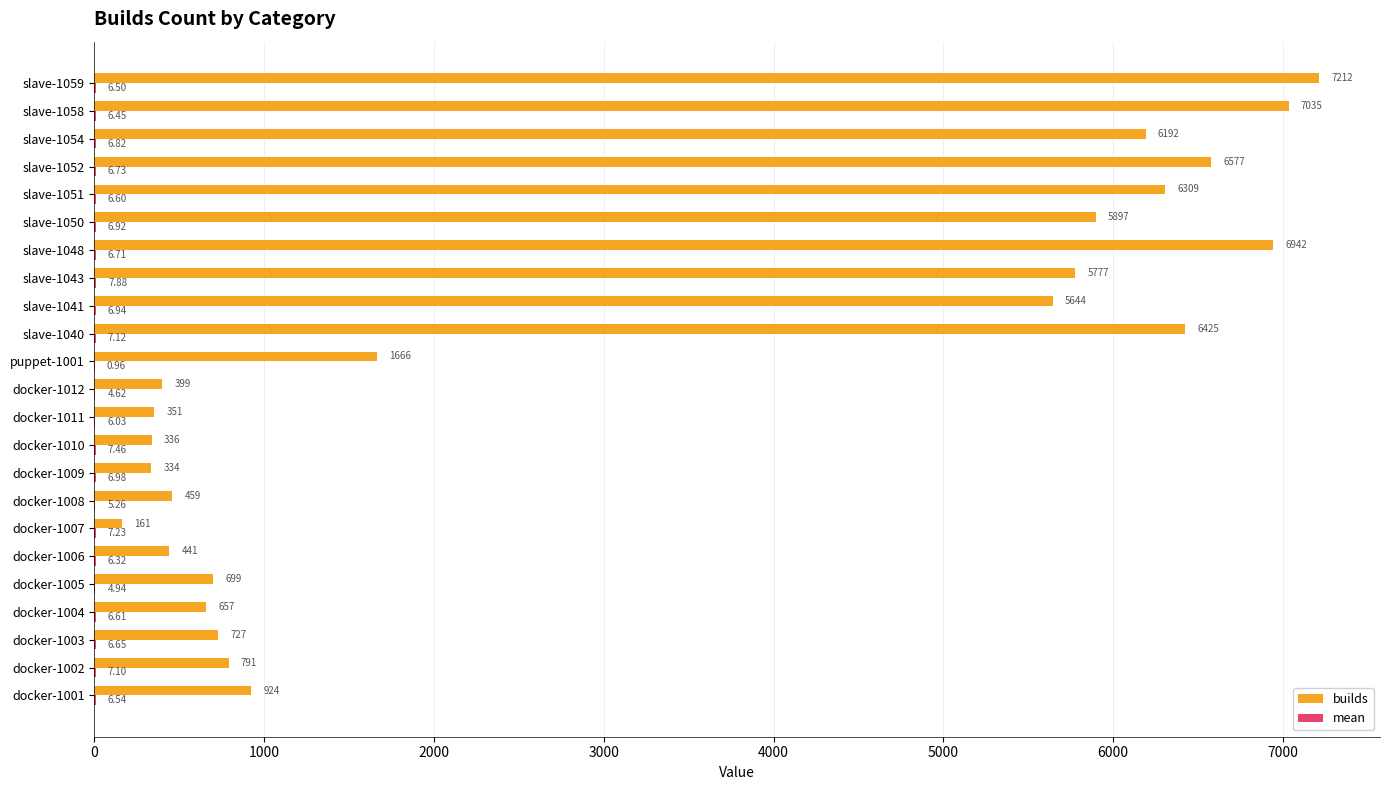

At which category is the sum across all series the highest?

slave-1059